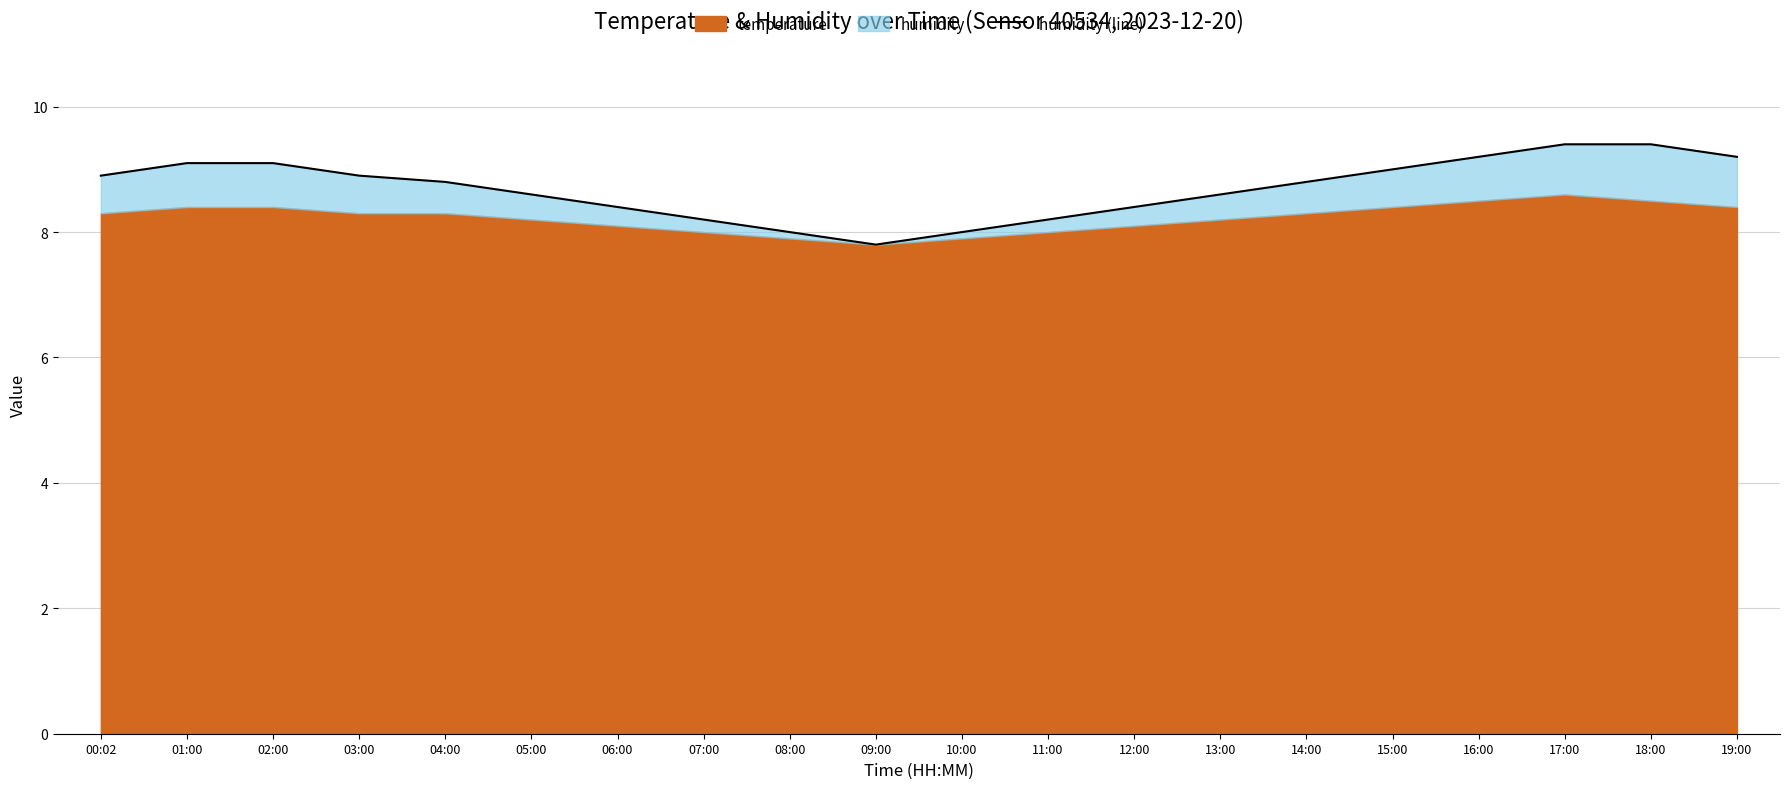

At which label does the data first exceed 8?

00:02